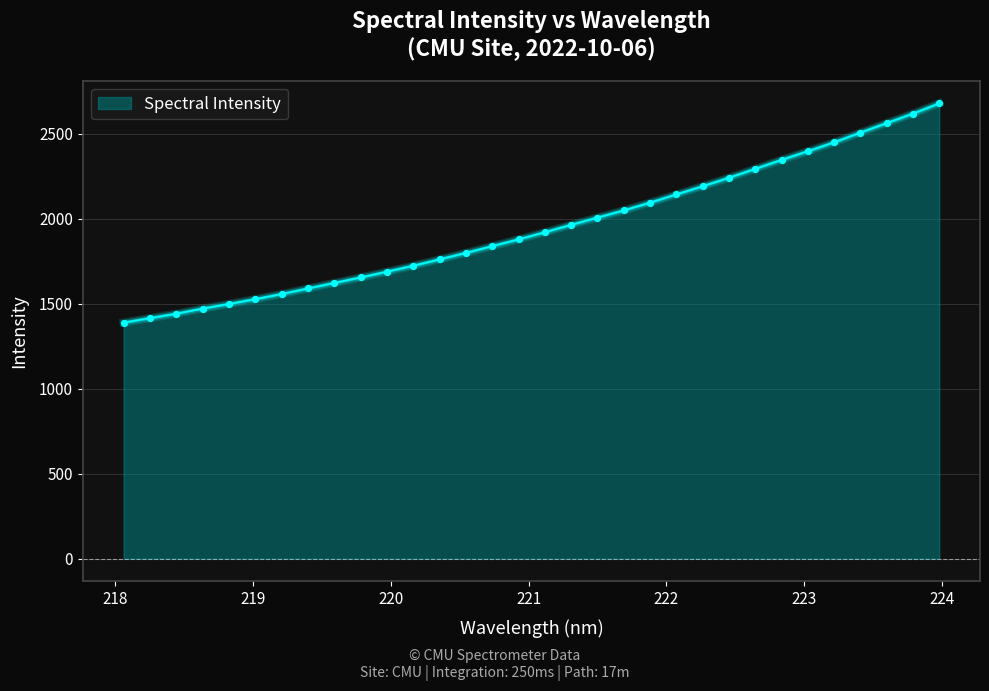

What is the greatest value displayed?

2677.8